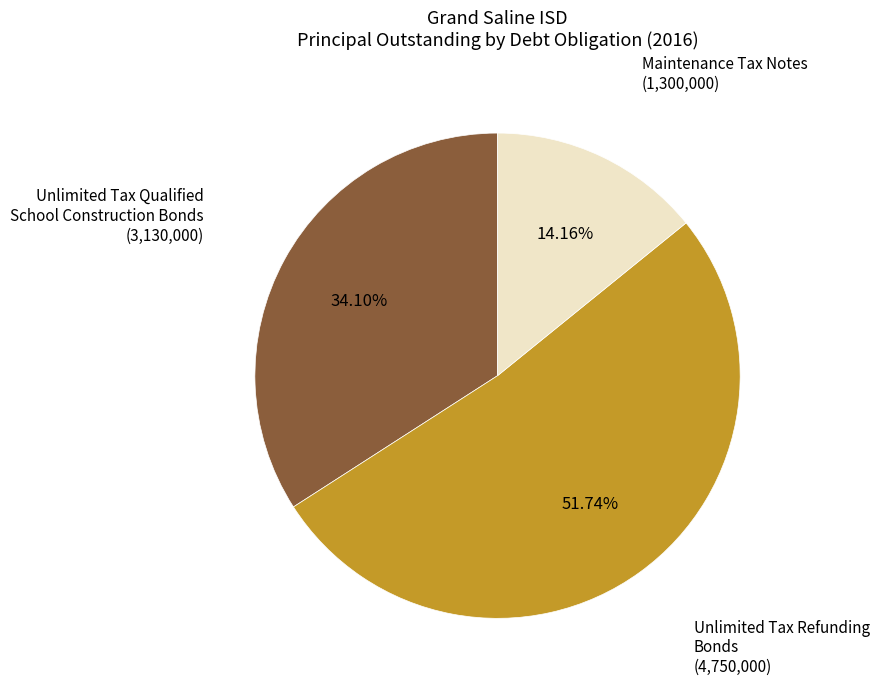

Count the number of slices in the pie.

3